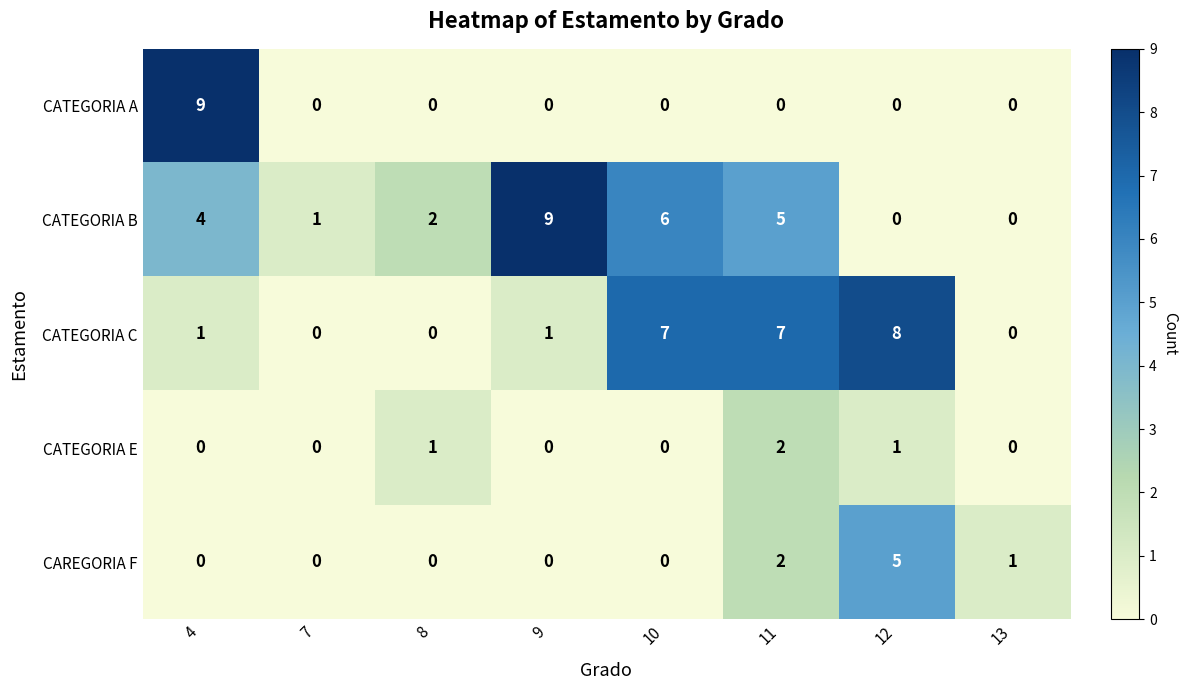

At how many categories does at least one series exceed 4?

5